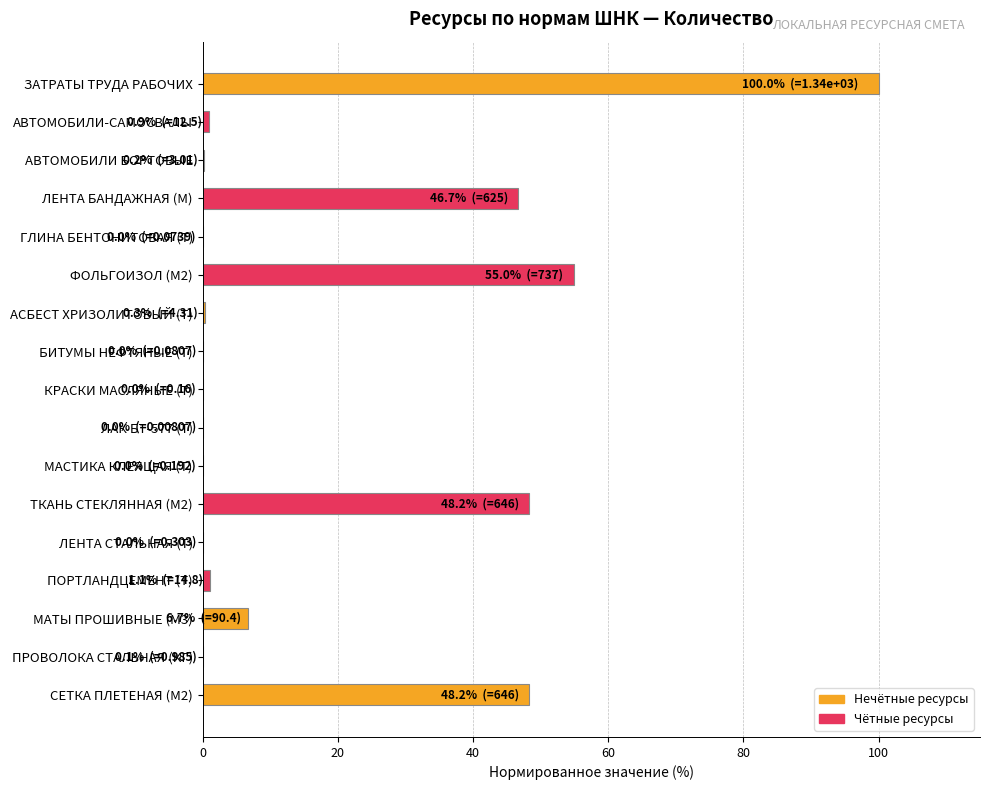

Is it true that the value at ЗАТРАТЫ ТРУДА РАБОЧИХ is 100.0?

True